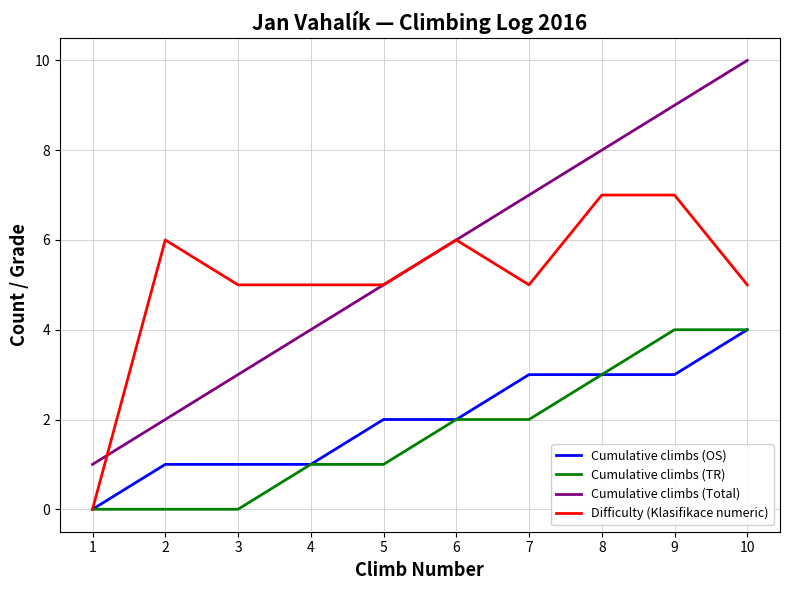

Reading left to right, extract all data points from this chart.

Cumulative climbs (OS): 1=0	2=1	3=1	4=1	5=2	6=2	7=3	8=3	9=3	10=4
Cumulative climbs (TR): 1=0	2=0	3=0	4=1	5=1	6=2	7=2	8=3	9=4	10=4
Cumulative climbs (Total): 1=1	2=2	3=3	4=4	5=5	6=6	7=7	8=8	9=9	10=10
Difficulty (Klasifikace numeric): 1=0	2=6	3=5	4=5	5=5	6=6	7=5	8=7	9=7	10=5